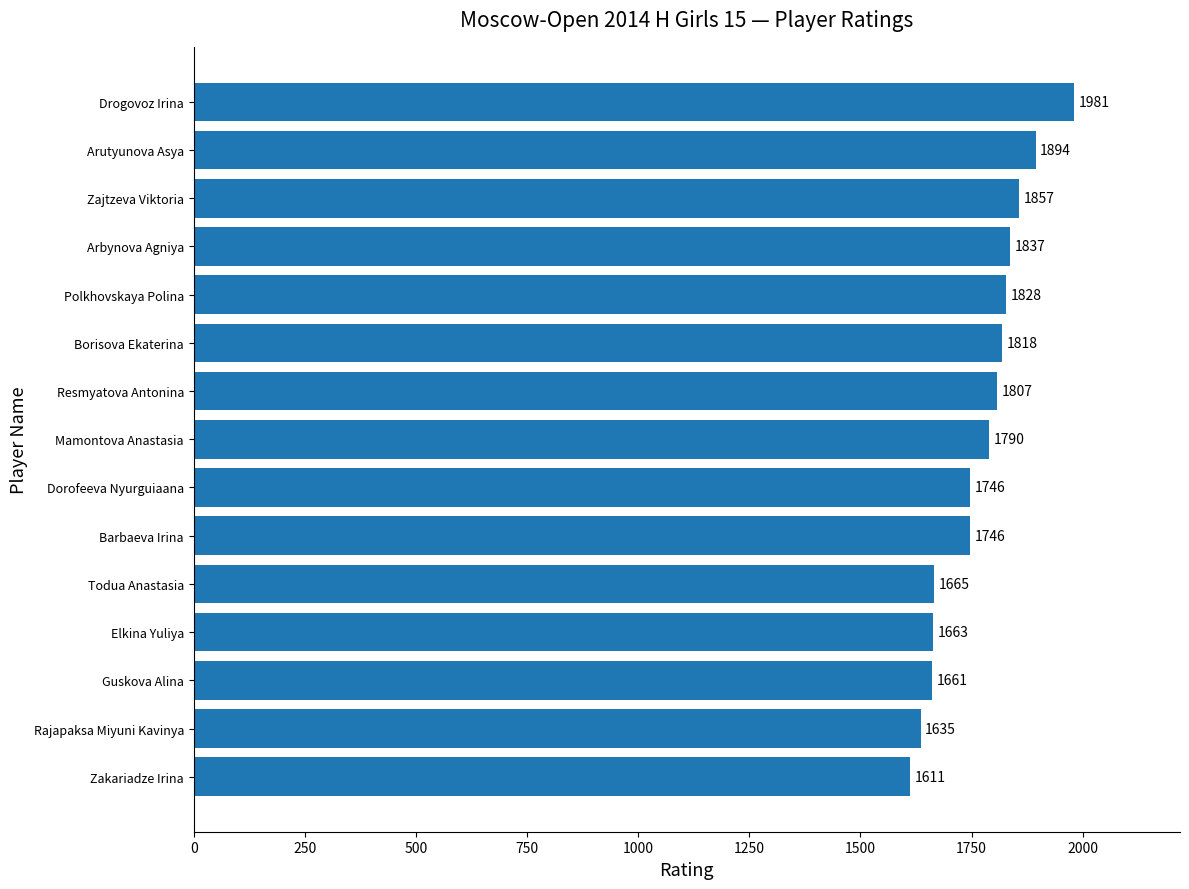

Where is the data nearest to the value 1796?

Mamontova Anastasia